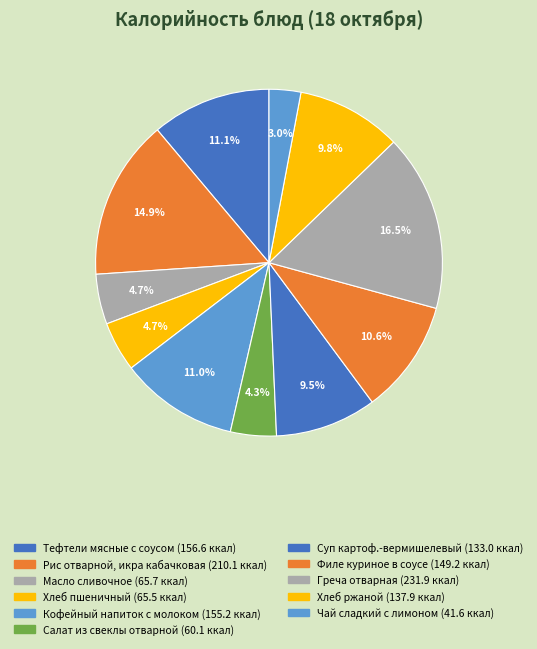

What is the smallest slice in the pie chart?

Чай сладкий с лимоном